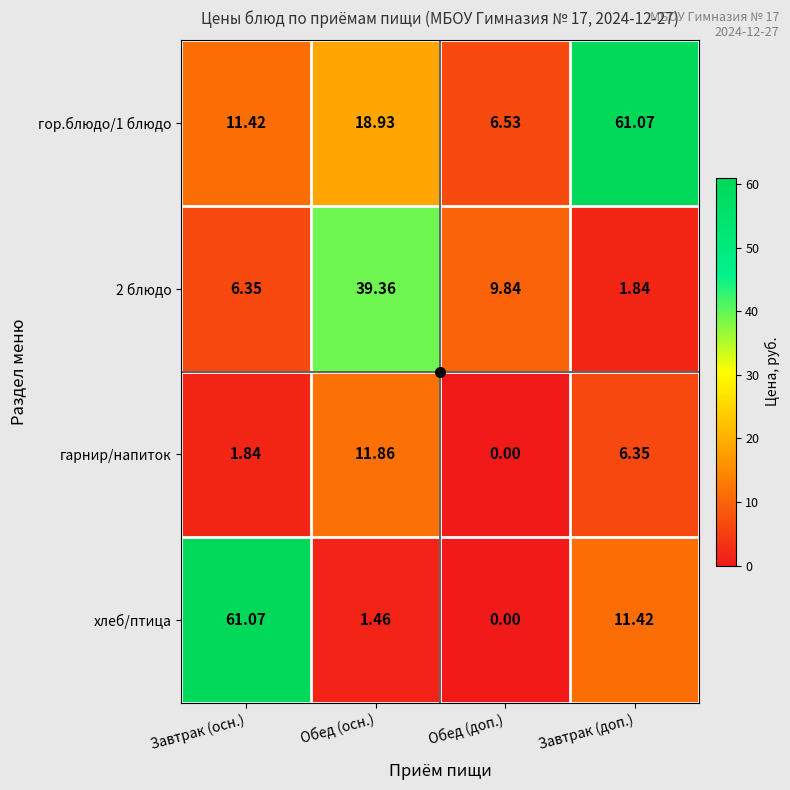

What is the greatest value displayed?

61.1